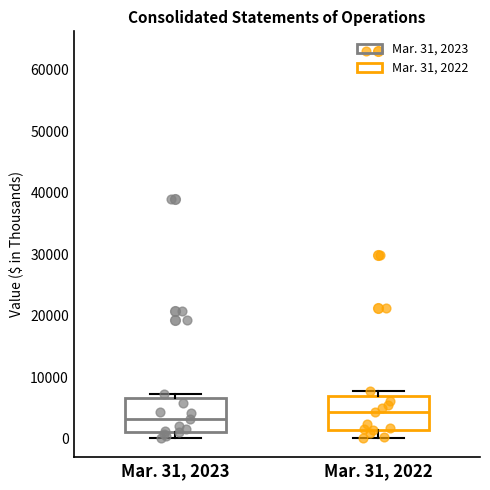

Reading left to right, transcribe this box plot: for each box, give where its median line is, the range the box spans, and where its two whiskers end, as read against the y-axis. The values are not printed on the chart, so give them approximately, as read against the axis.

Mar. 31, 2023: median 3000, box 1000 to 7000, whiskers 0 to 7000 (just above the box's upper edge)
Mar. 31, 2022: median 4000, box 1000 to 7000, whiskers 0 to 8000